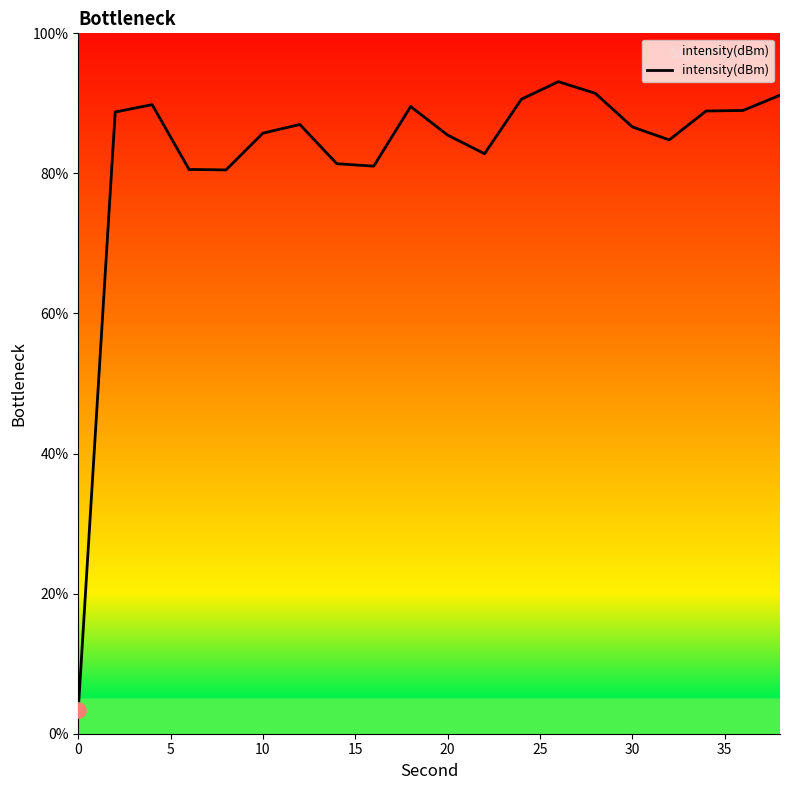

What is the difference between the maximum and minimum values?

89.7